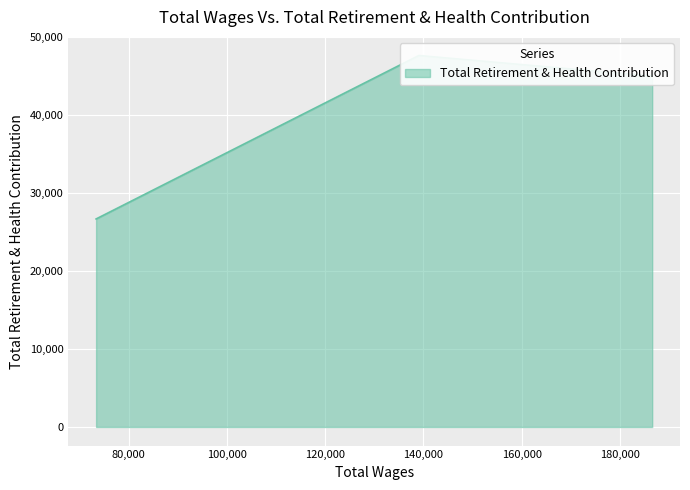

How many lines are shown in the chart?

1